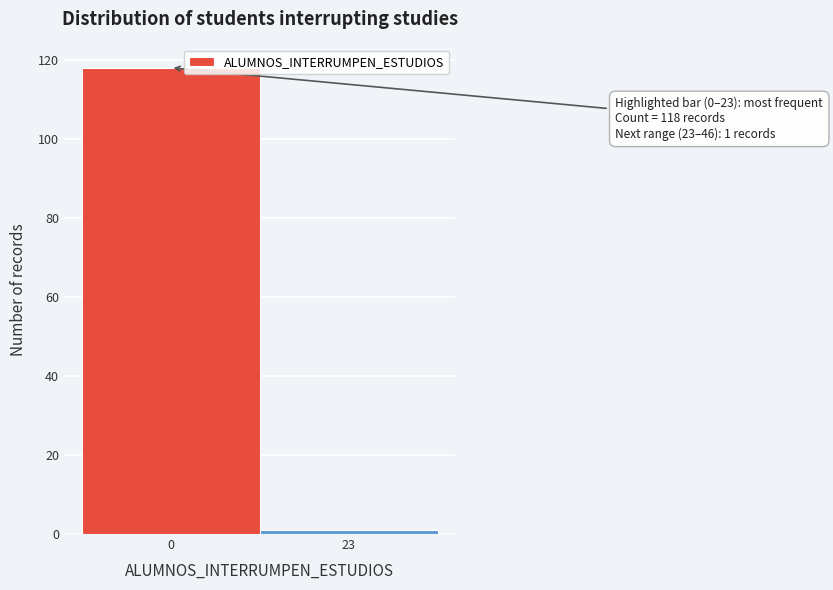

Reading left to right, extract all data points from this chart.

118	1